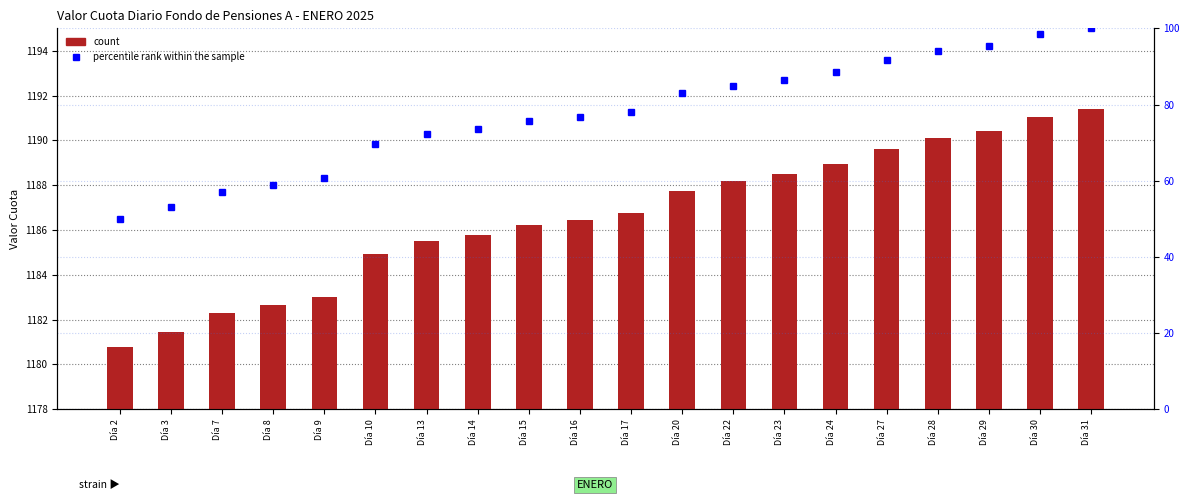

Is it true that percentile rank within the sample equals 138.3 at Día 23?

False